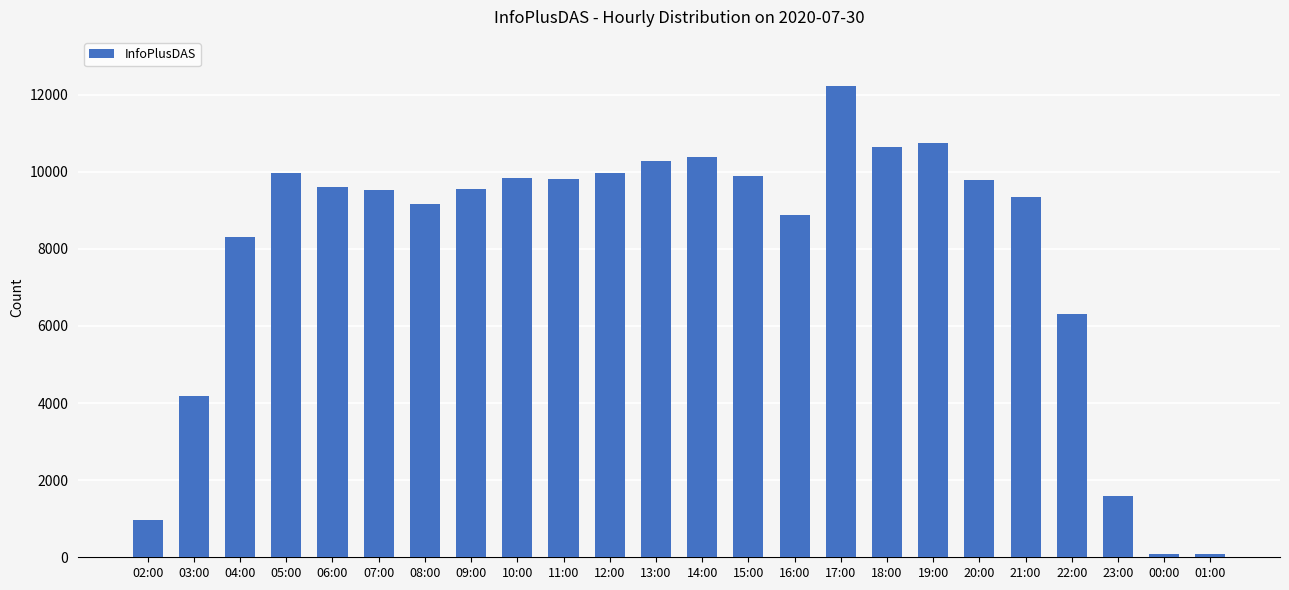

Are the bars grouped side by side (vs. stacked)?

No